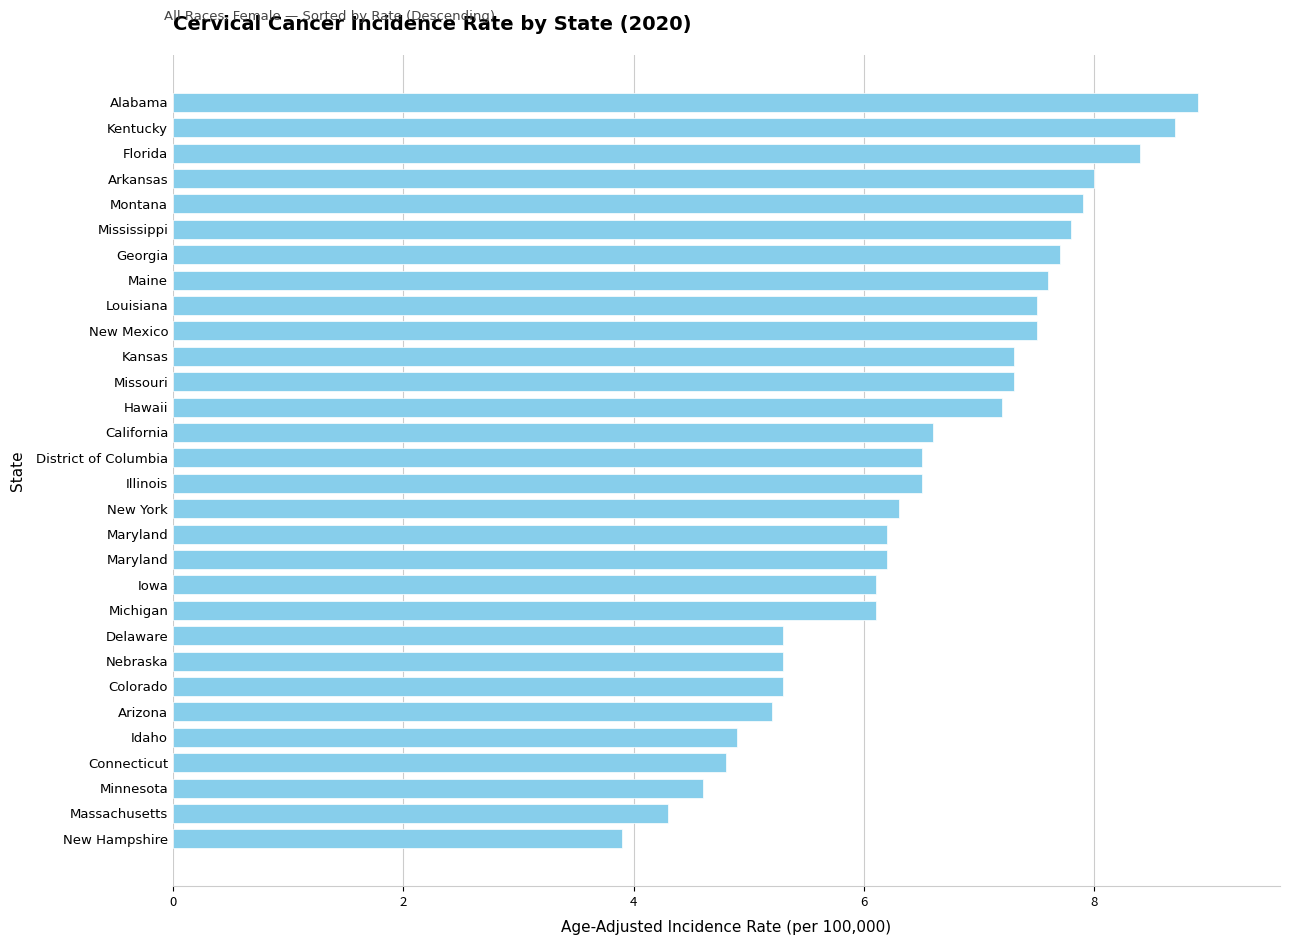

How many bars are there in total?

30